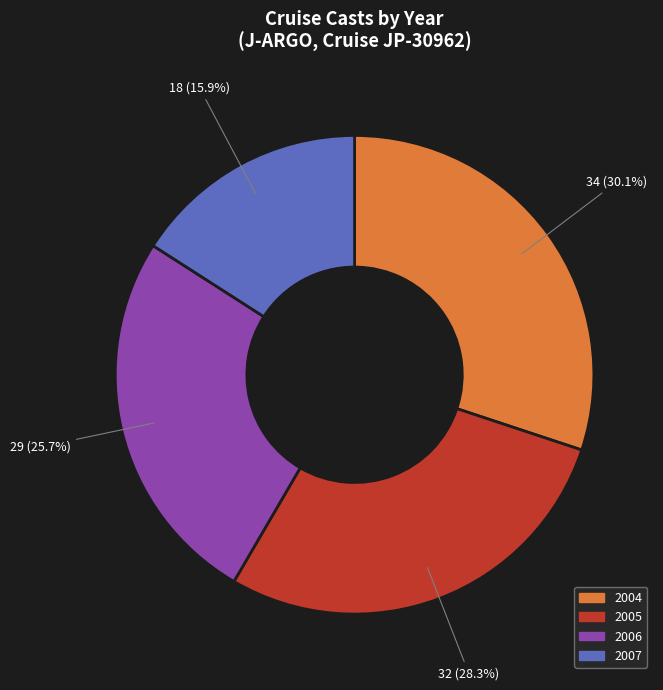

Is it true that 2004 is 15% of the pie?

False